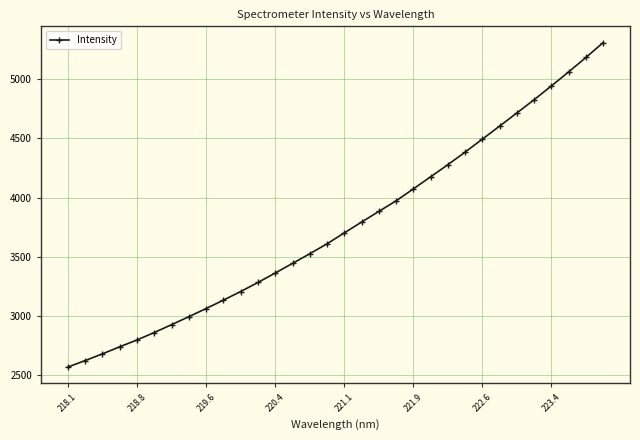

What is the sum of all values?

120222.8